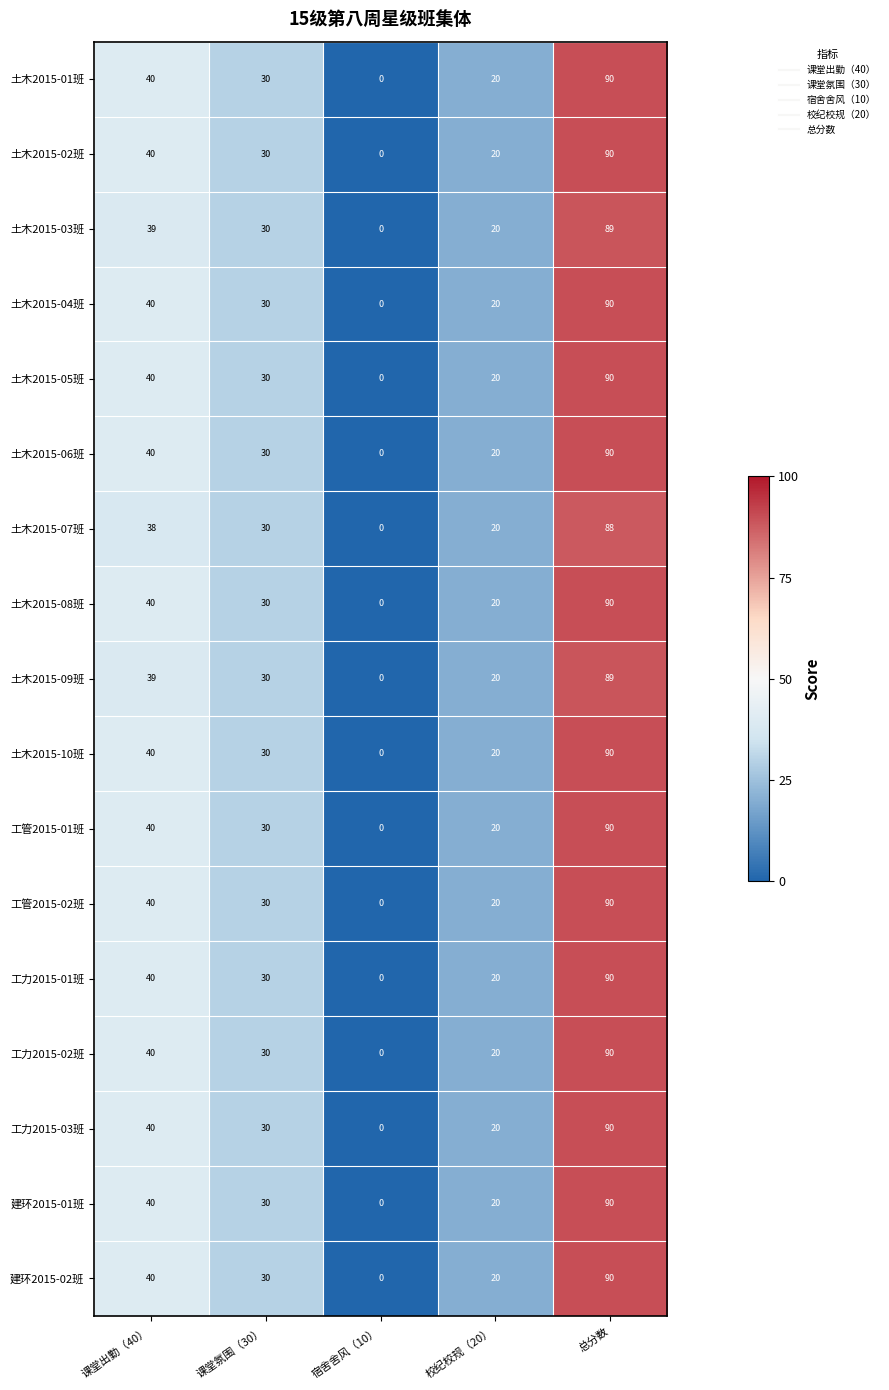

Rank the categories by 土木2015-08班 value from lowest to highest.

宿舍舍风（10）, 校纪校规（20）, 课堂氛围（30）, 课堂出勤（40）, 总分数